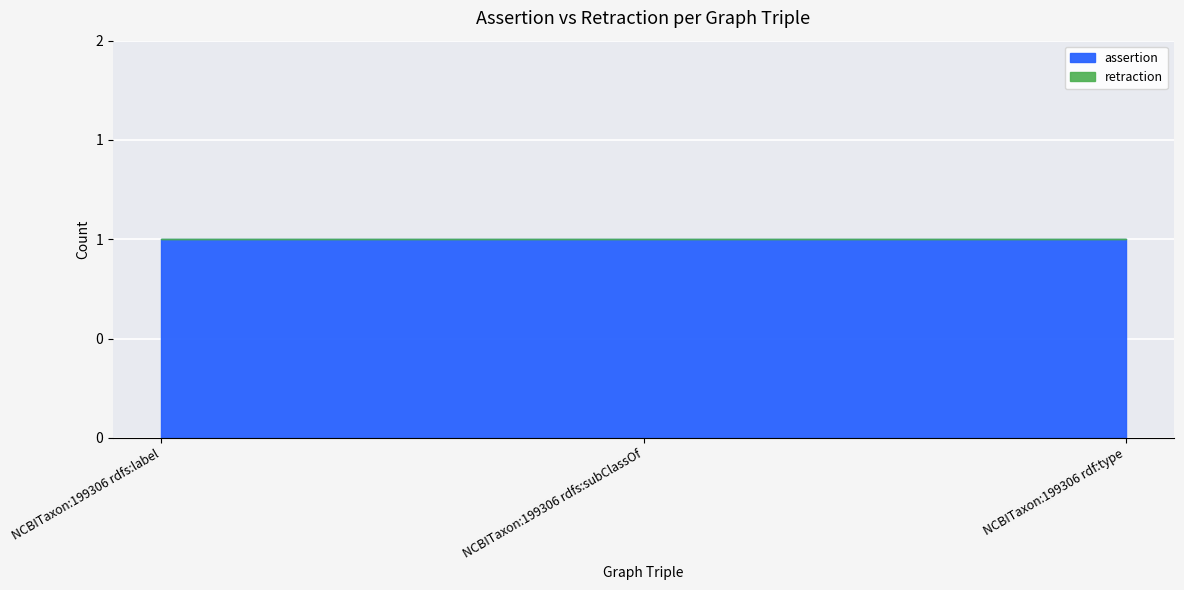

Which series has the widest spread of values?

assertion